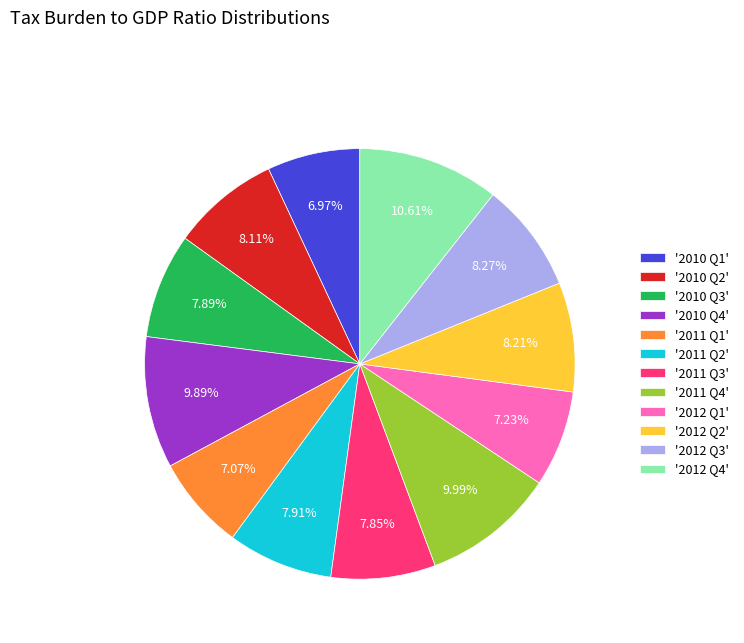

What is the ratio of the value at '2012 Q4' to the value at '2010 Q3'?

1.3